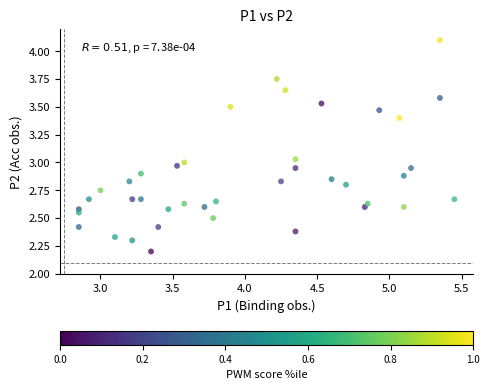

What is the range of Y values (max minus min)?

1.9